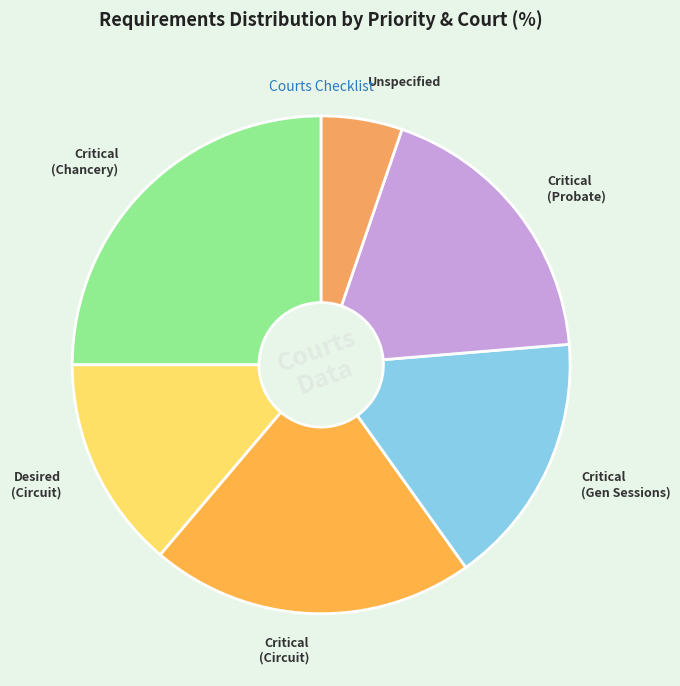

How many slices are in this pie chart?

6